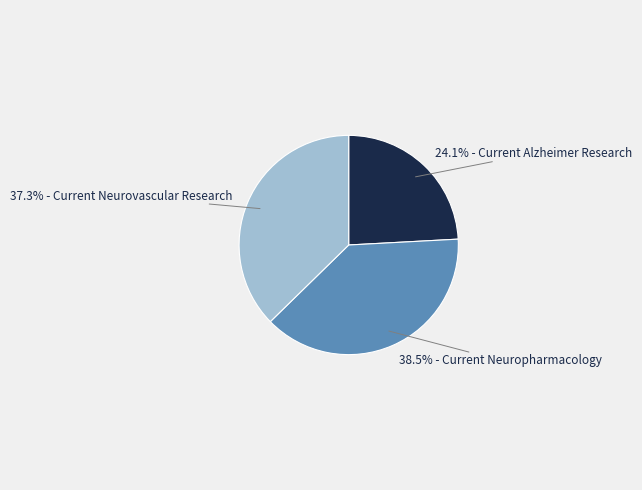

Is there any slice that represents more than half of the pie?

No